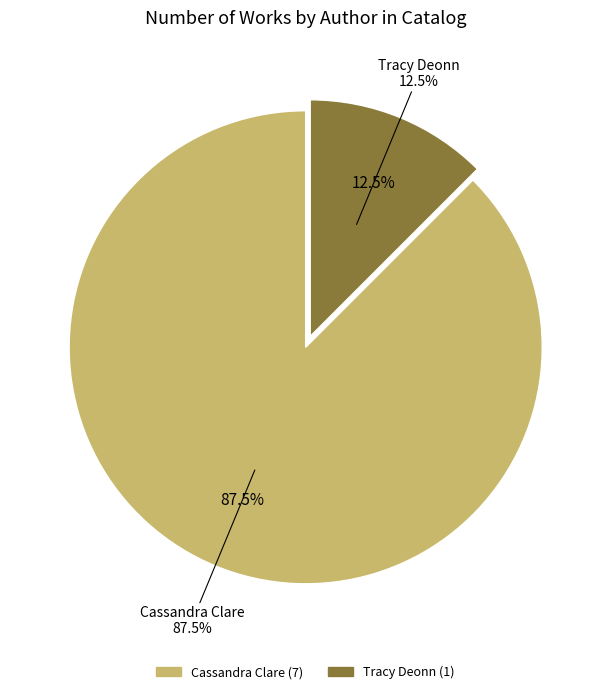

The Tracy Deonn slice represents 20% of the pie. True or false?

False